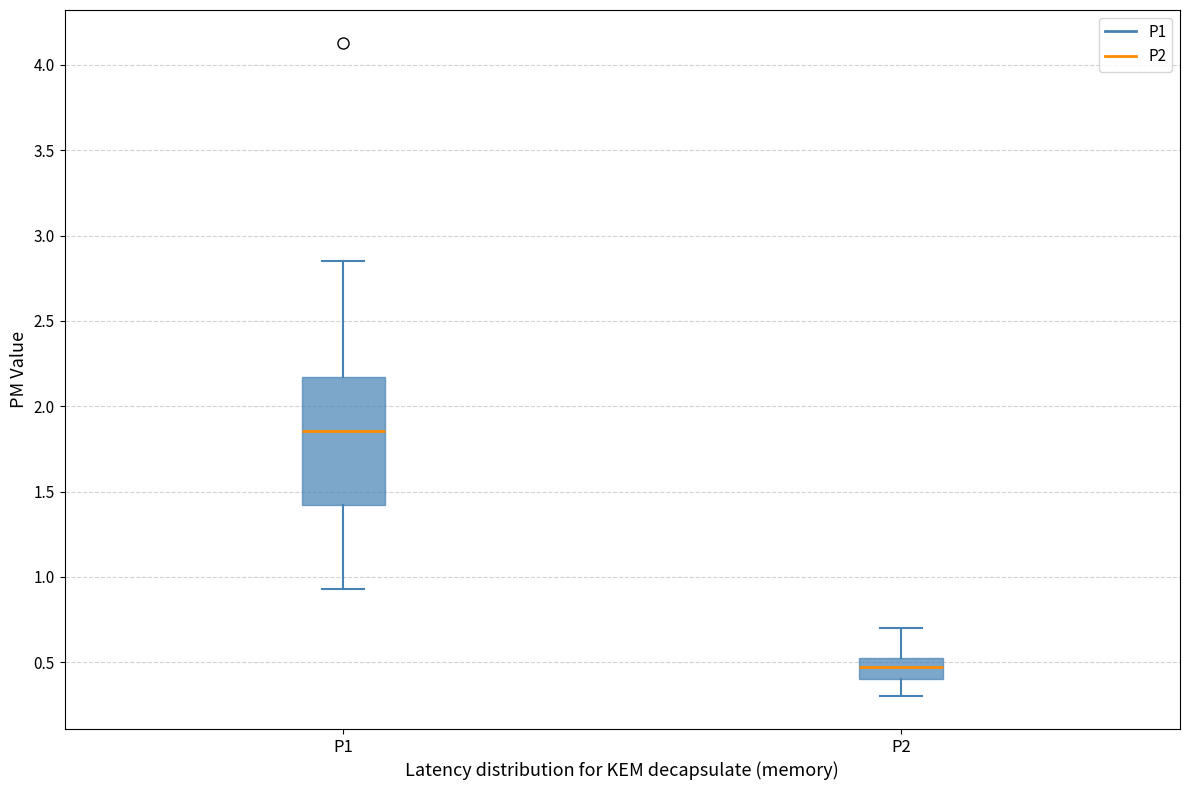

Reading left to right, transcribe this box plot: for each box, give where its median line is, the range the box spans, and where its two whiskers end, as read against the y-axis. The values are not printed on the chart, so give them approximately, as read against the axis.

P1: median 1.85, box 1.40 to 2.15, whiskers 0.95 to 2.85
P2: median 0.45, box 0.40 to 0.55, whiskers 0.30 to 0.70